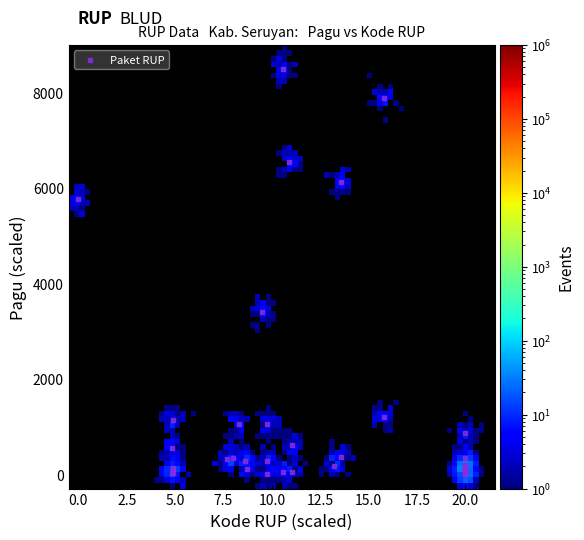

What Y value in the scatter plot is closest to 4250?

3410.2